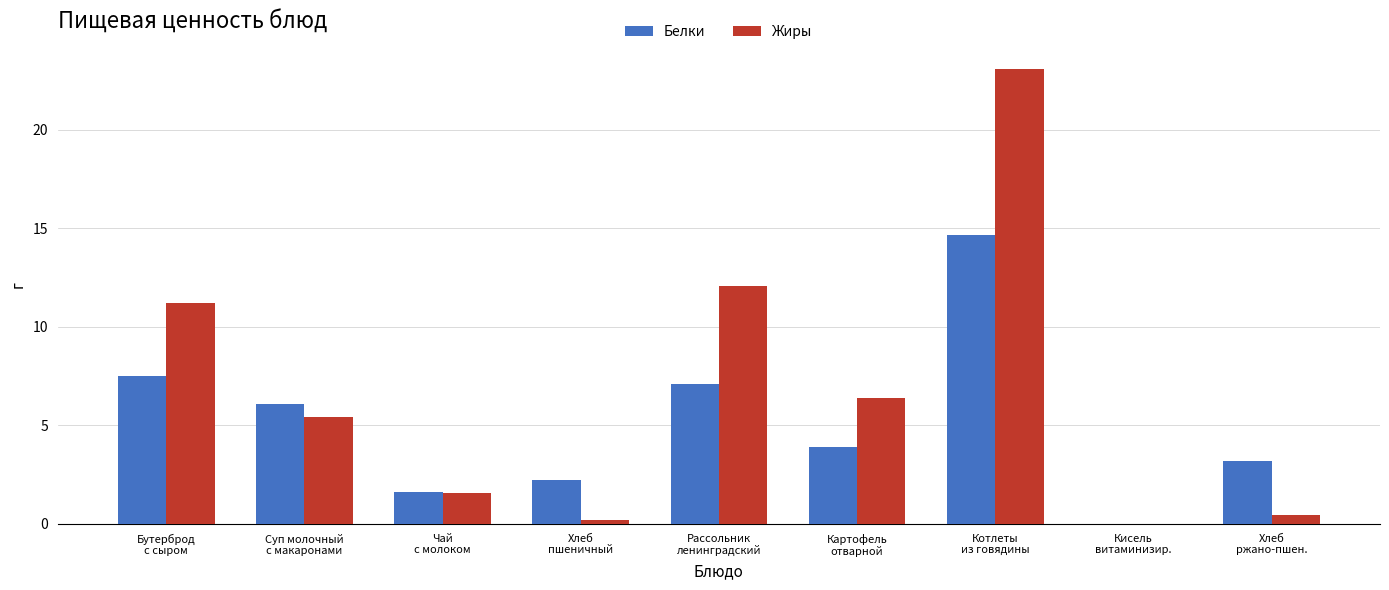

Reading left to right, list all the values displayed in this chart.

Белки: 7.5	6.1	1.6	2.2	7.1	3.9	14.7	0.0	3.2
Жиры: 11.2	5.4	1.6	0.2	12.1	6.4	23.1	0.0	0.4